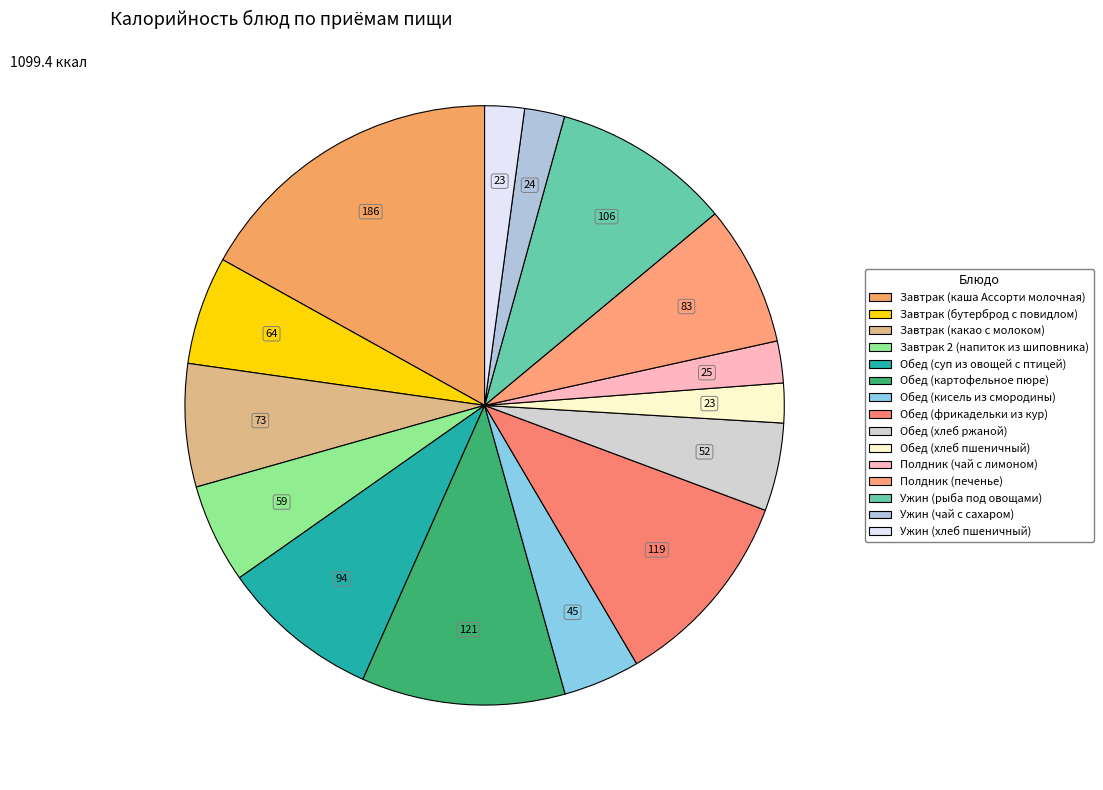

Is there any slice that represents more than half of the pie?

No